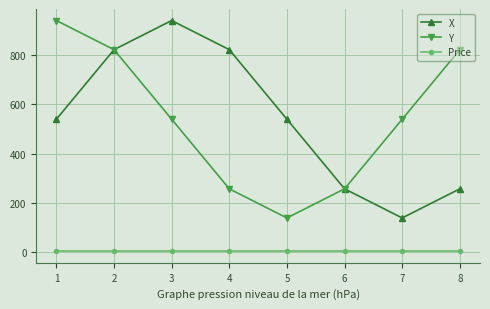

What is the sum of the Y values at 7 and 2?

1362